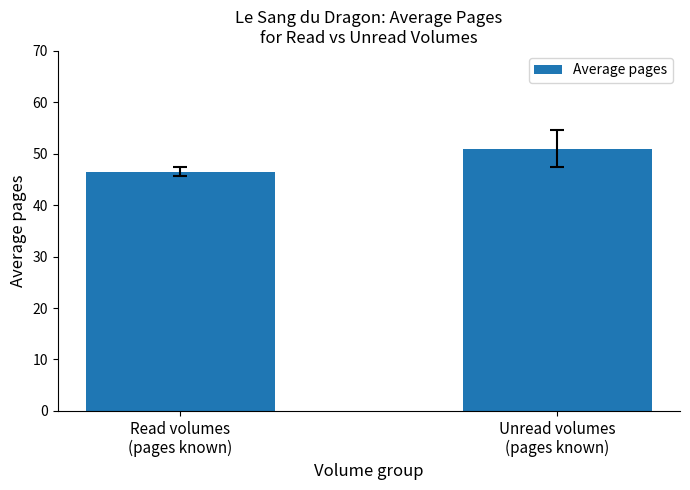

Which has a higher value, Unread volumes
(pages known) or Read volumes
(pages known)?

Unread volumes
(pages known)